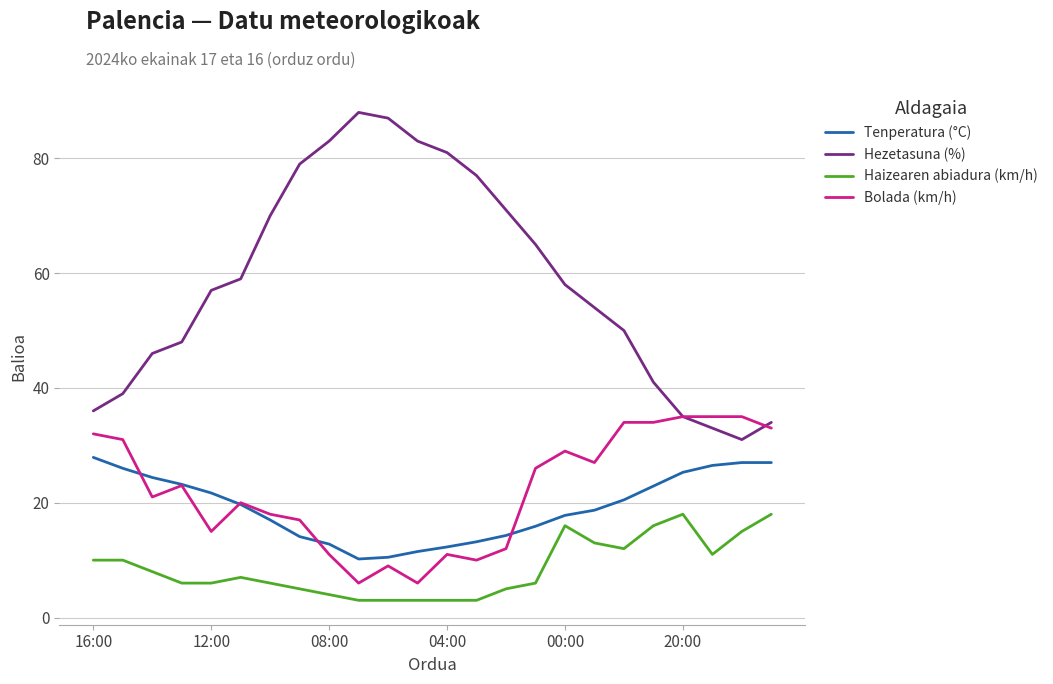

Which series has the largest total across all categories?

Hezetasuna (%)